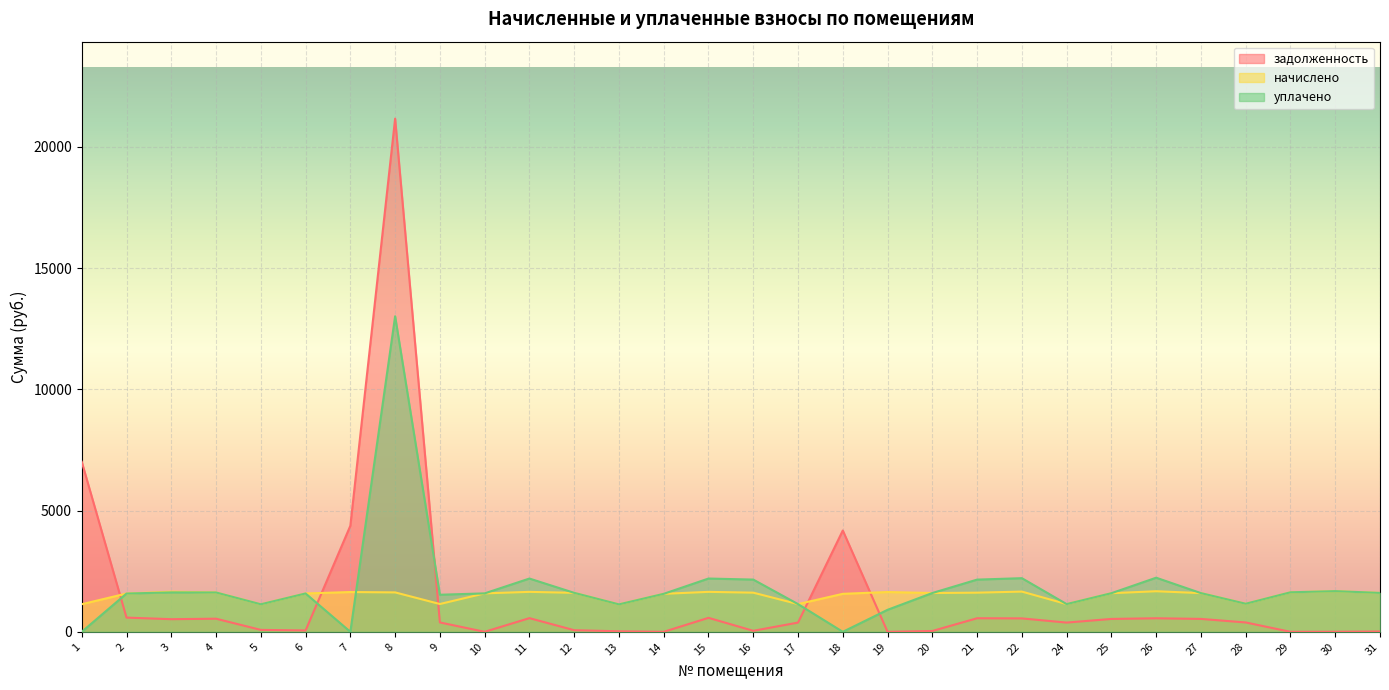

Is it true that начислено equals 1607.5 at 12?

True